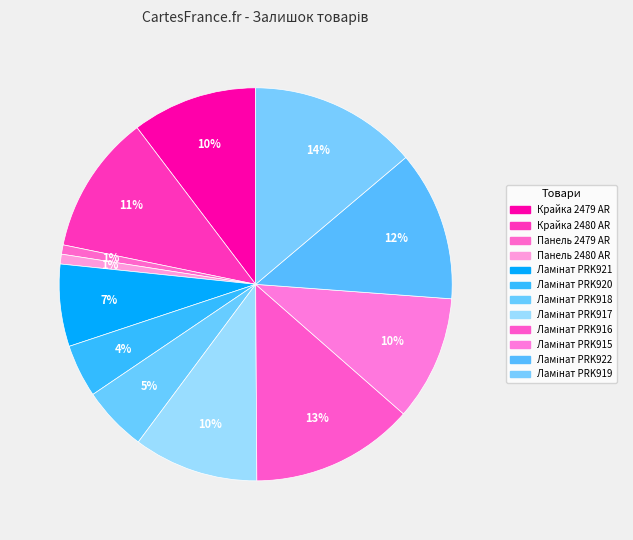

How many slices are in this pie chart?

12